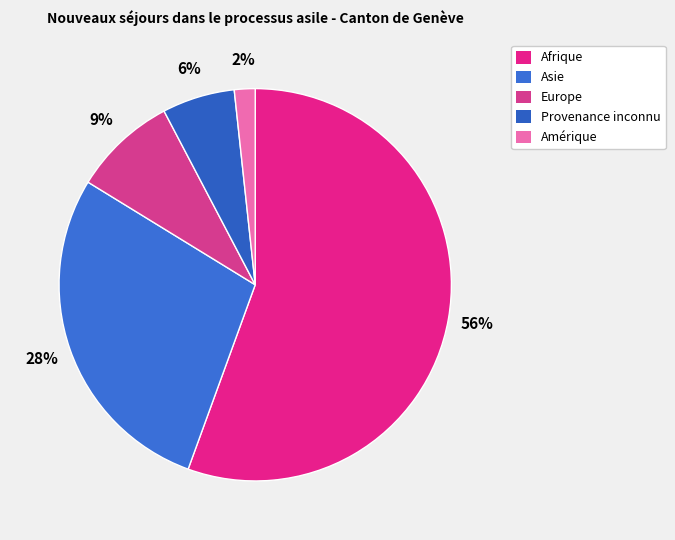

To the nearest percent, what percentage of the pie is Asie?

28%